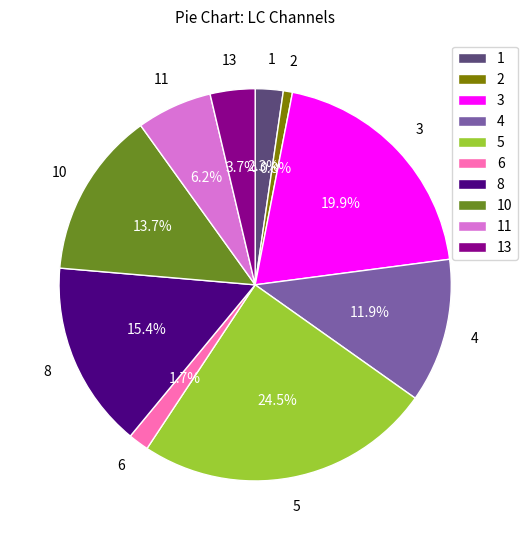

What percentage is NOT represented by 1?

97.7%